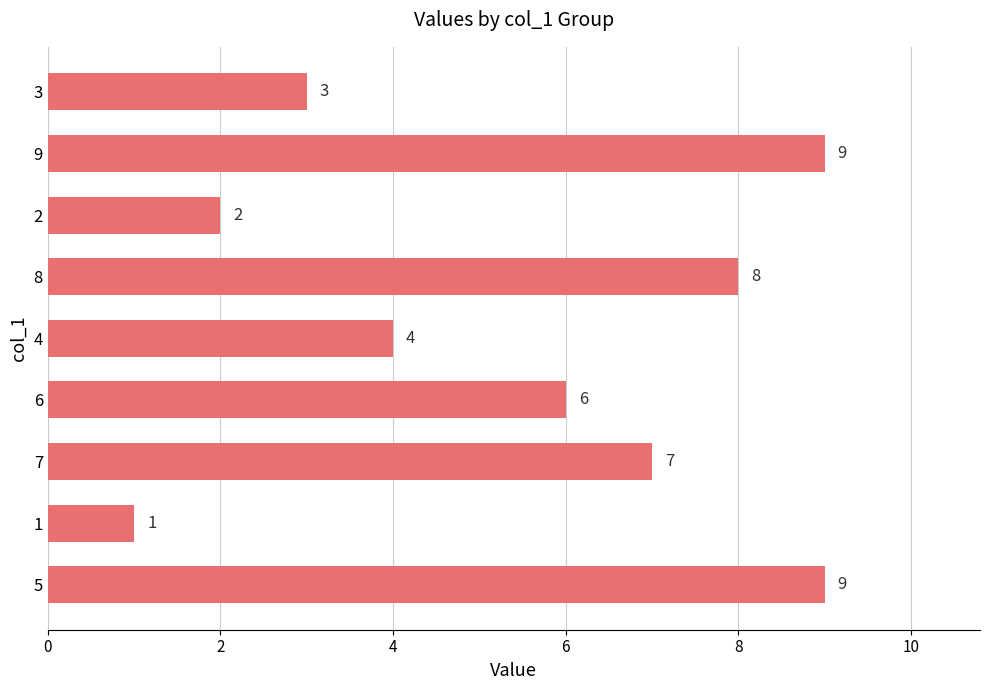

What is the difference between the maximum and minimum values?

8